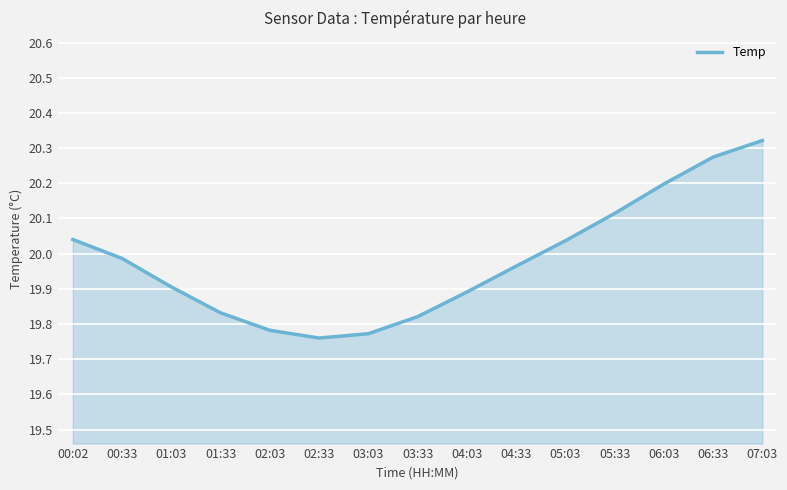

Is it true that the value at 06:03 is 7.5?

False